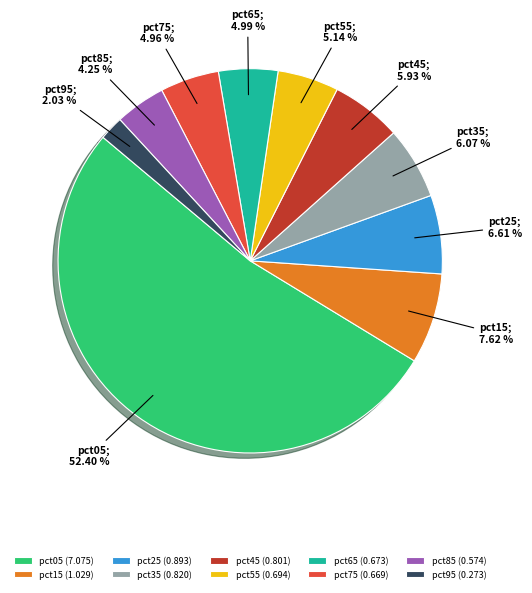

True or false: pct65 accounts for 5% of the total.

True